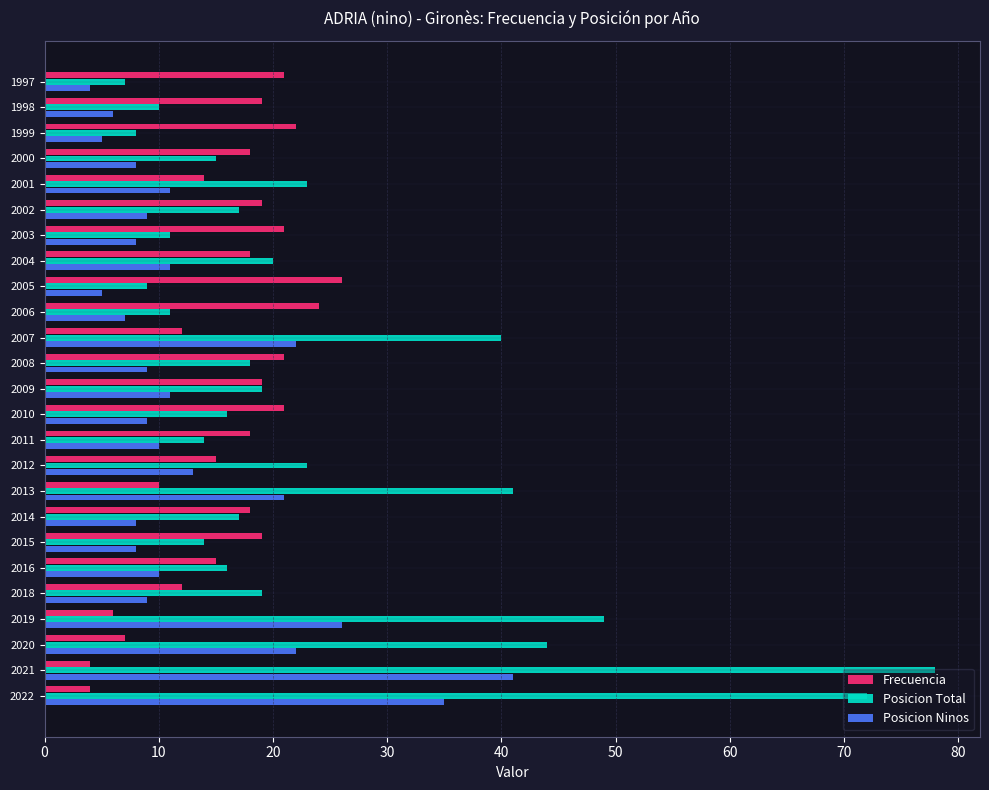

How many series are shown in this chart?

3